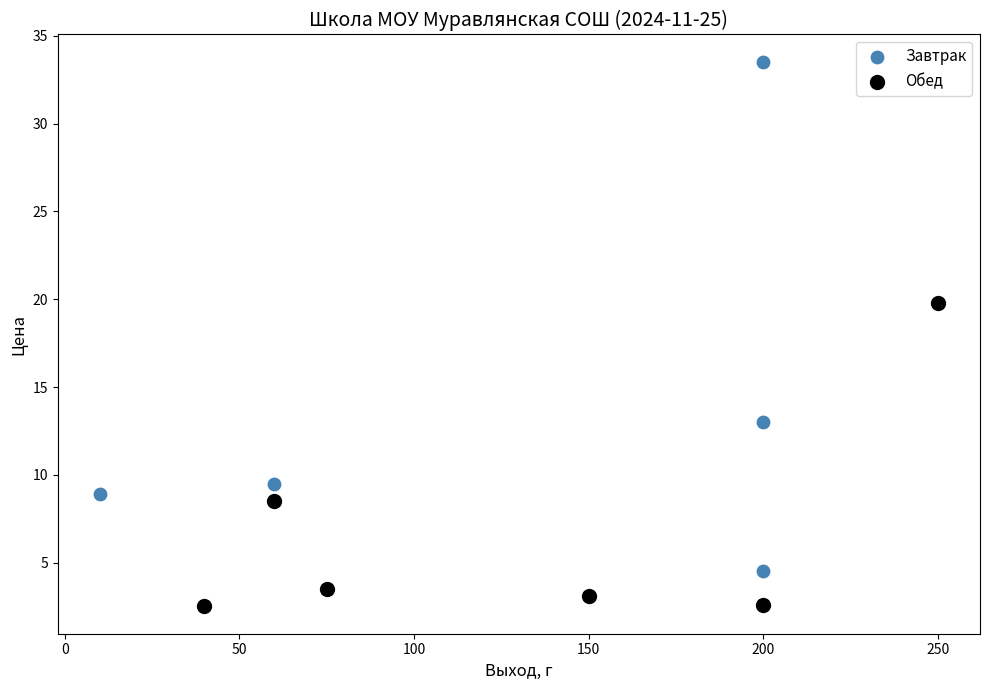

What are all the series names shown in the legend?

Завтрак, Обед